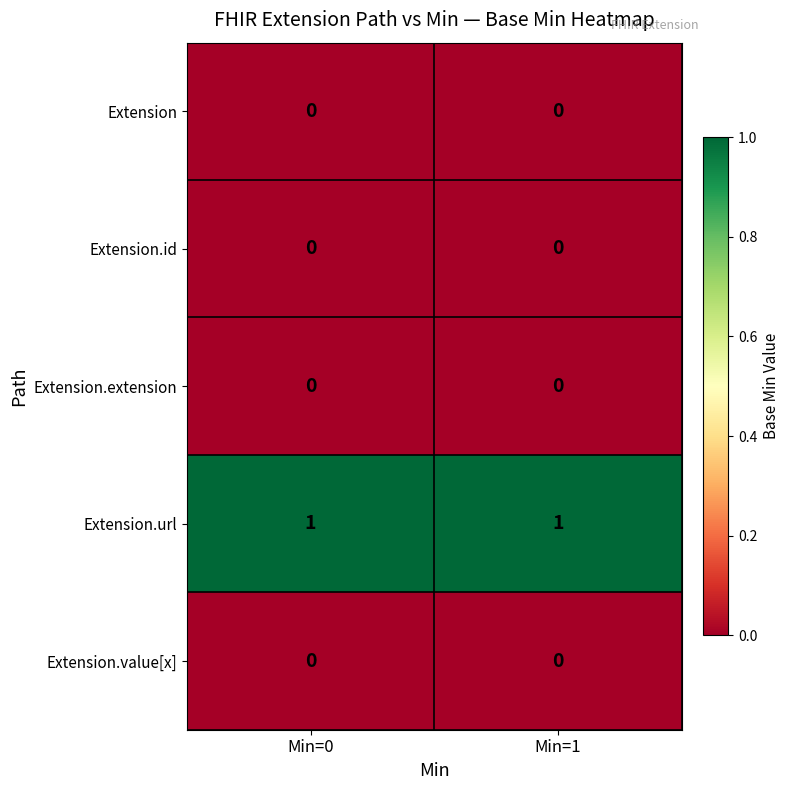

Reading right to left, what are all the values shown in this chart?

Extension: 0	0
Extension.id: 0	0
Extension.extension: 0	0
Extension.url: 1	1
Extension.value[x]: 0	0